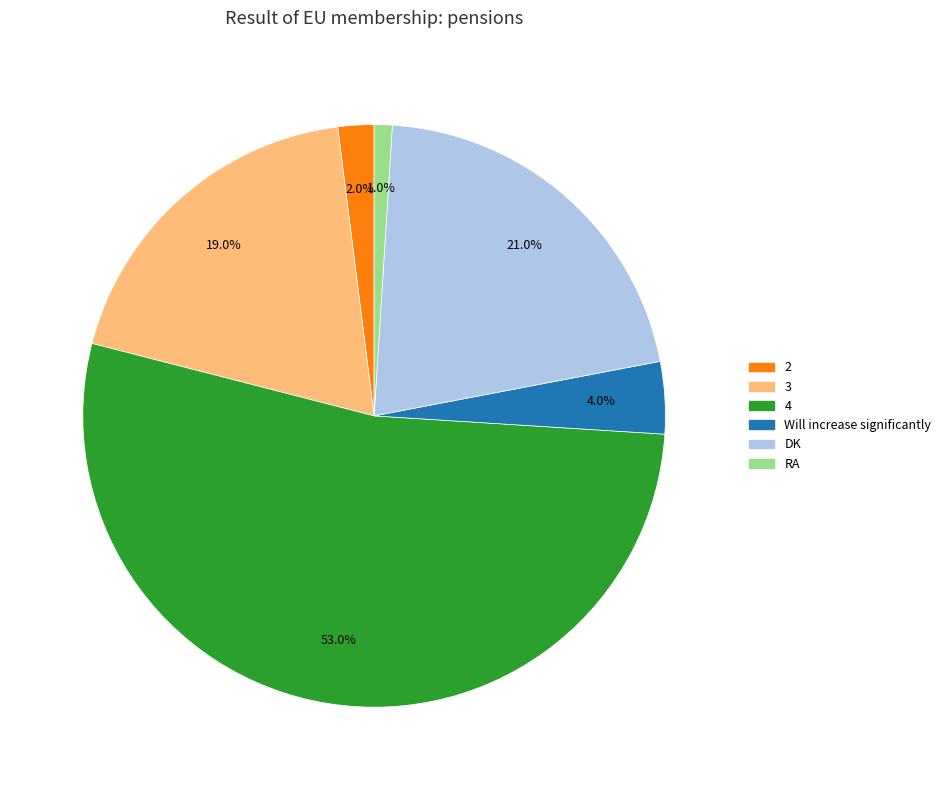

Count the number of slices in the pie.

6